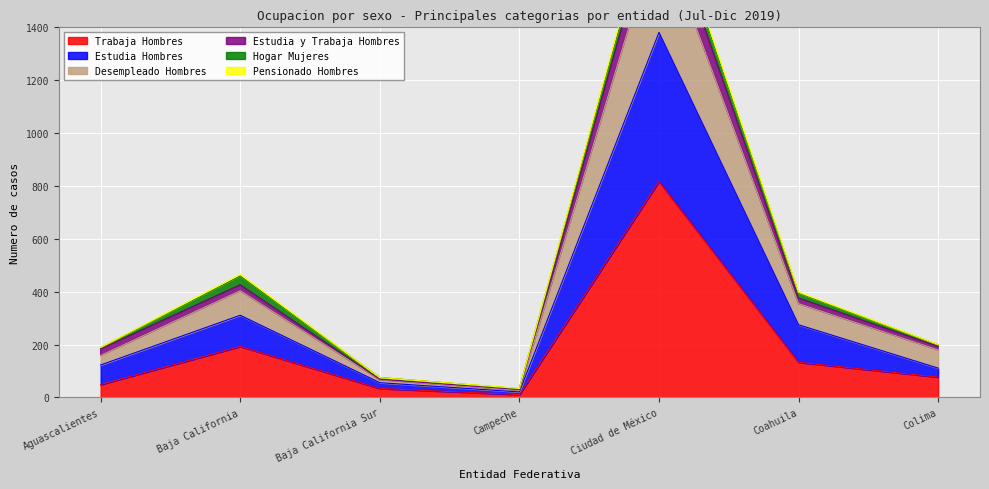

At which category is the sum across all series the highest?

Ciudad de México